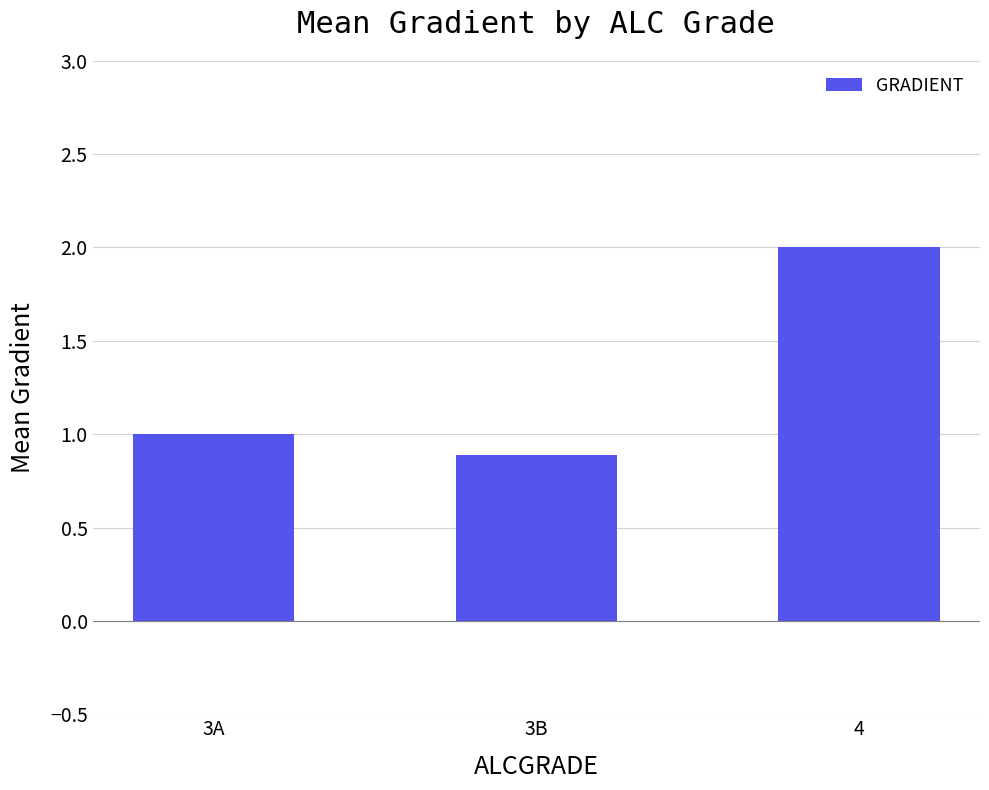

What is the difference between the second highest and minimum values?

0.1